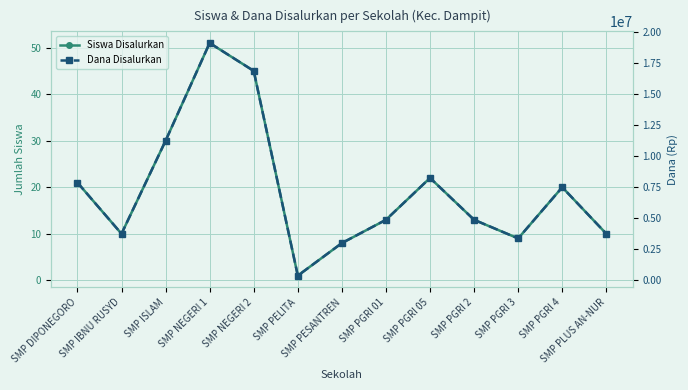

Which label corresponds to the smallest value in the chart?

SMP PELITA